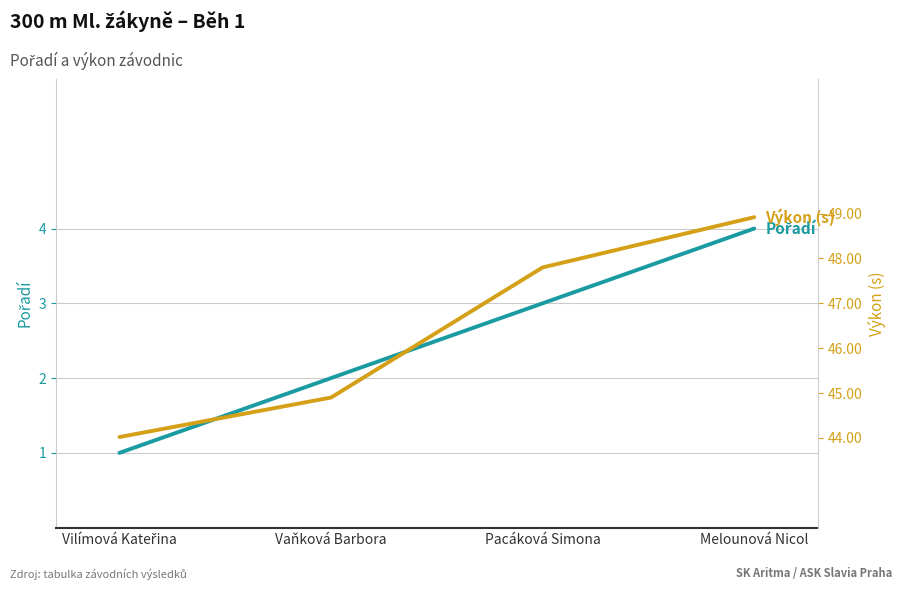

Is this an area chart (filled region under the line)?

No